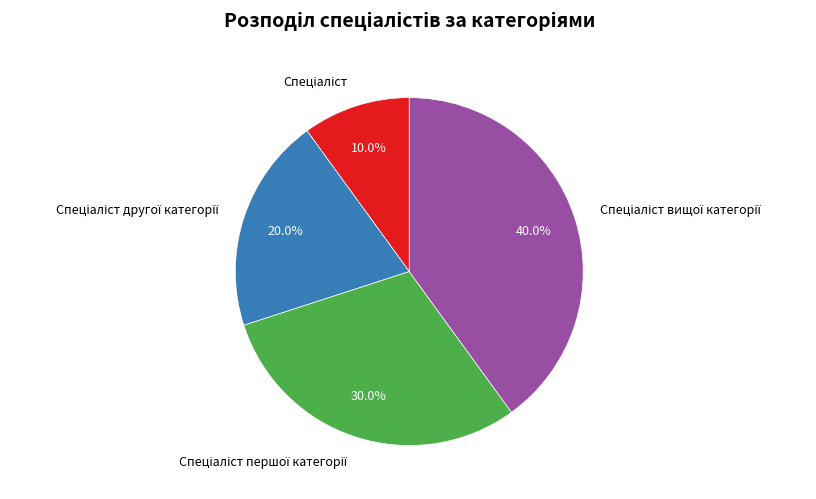

To the nearest percent, what is the average slice percentage?

25%